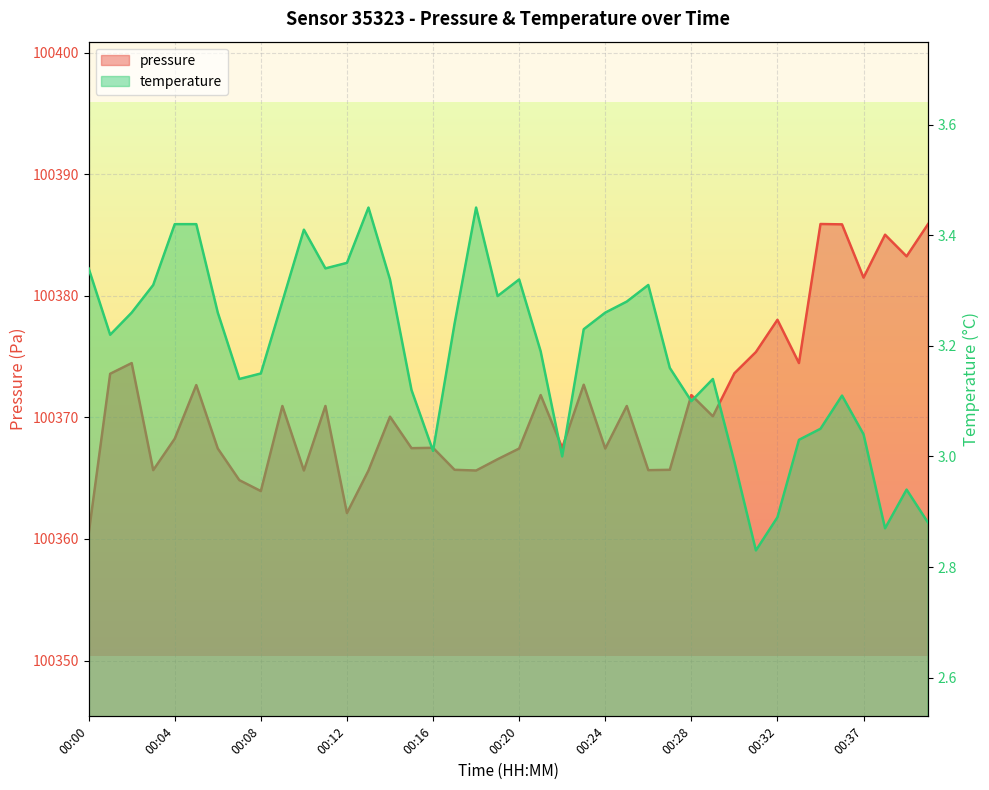

Between 00:13 and 00:22, which is larger?

00:22